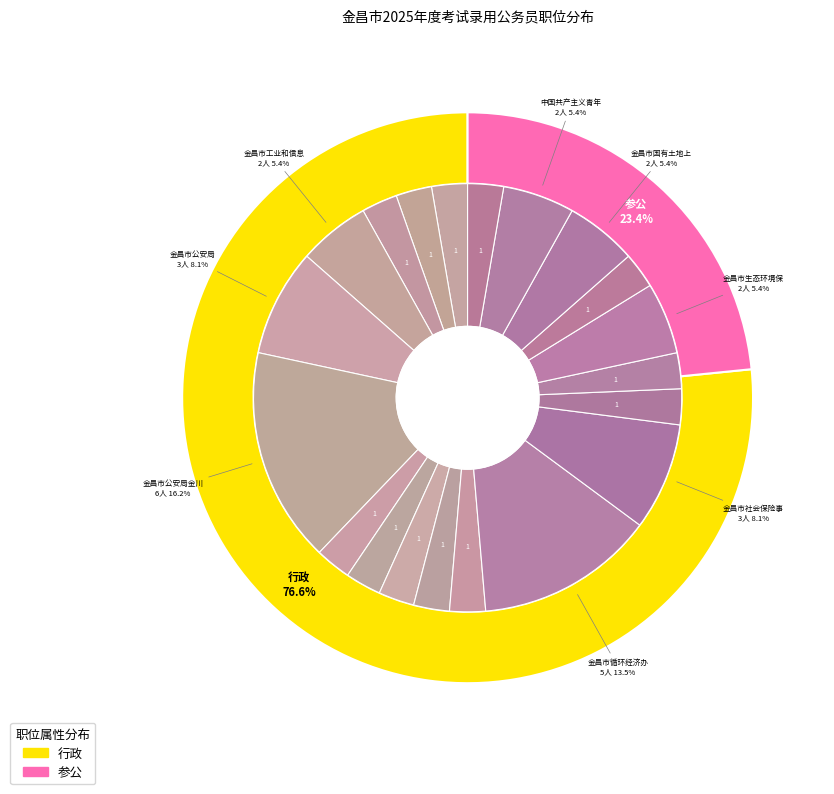

Is the sum of 行政 and 参公 greater than half?

Yes